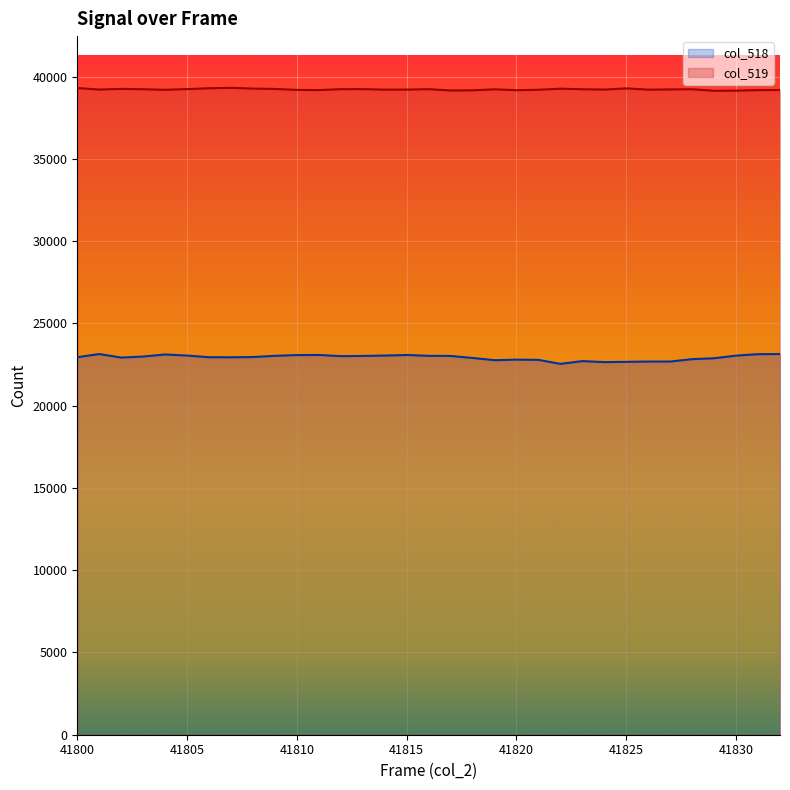

What is the maximum value shown in the chart?

39323